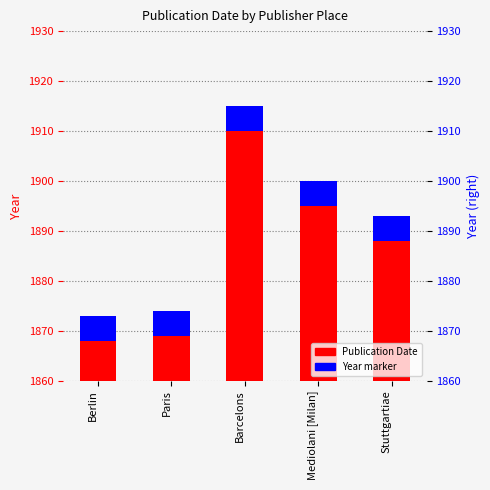

What is the value of the 5th bar from the left?

1893